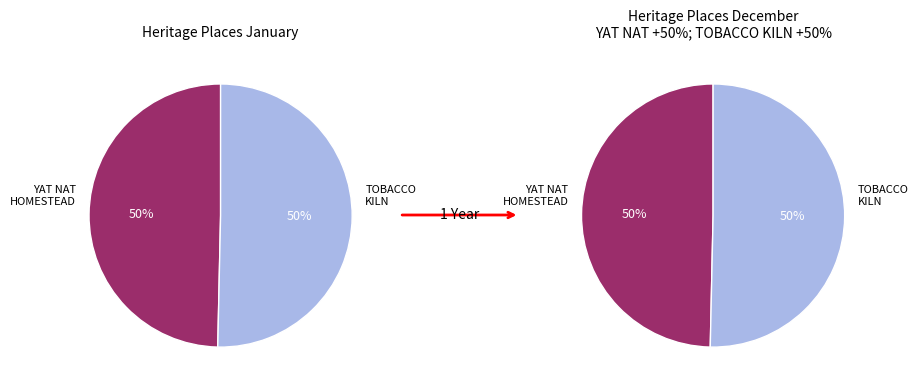

What percentage is the YAT NAT HOMESTEAD COMPLEX slice, to the nearest percent?

50%